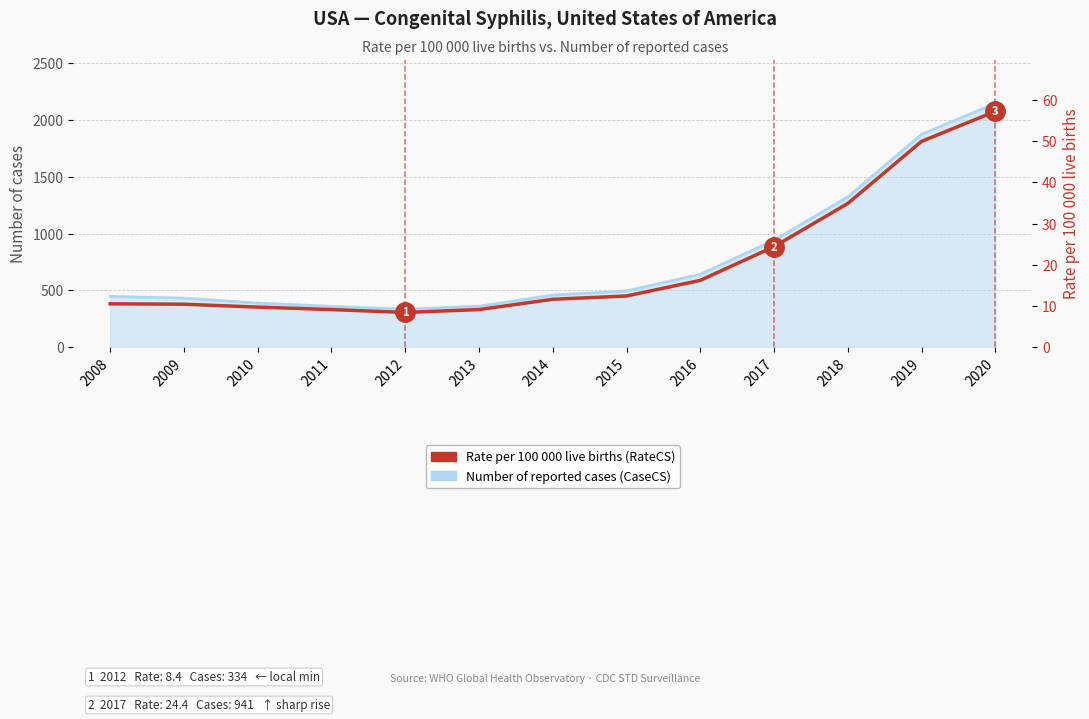

What is the change in value from 2012 to 2013?

+0.7